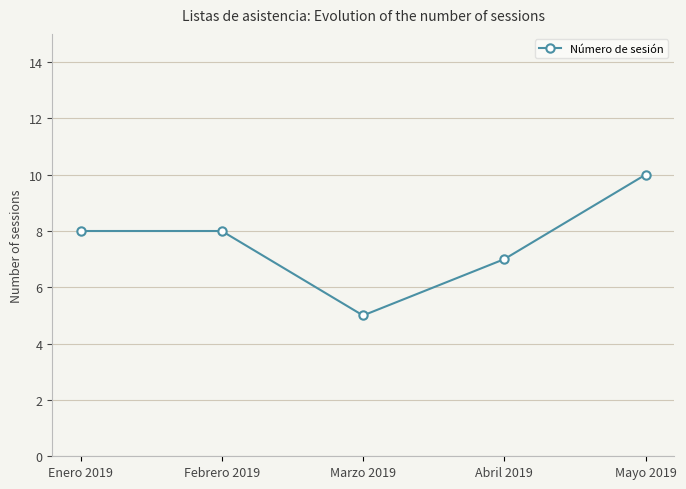

How many points are lower than both their immediate neighbors (excluding endpoints)?

1